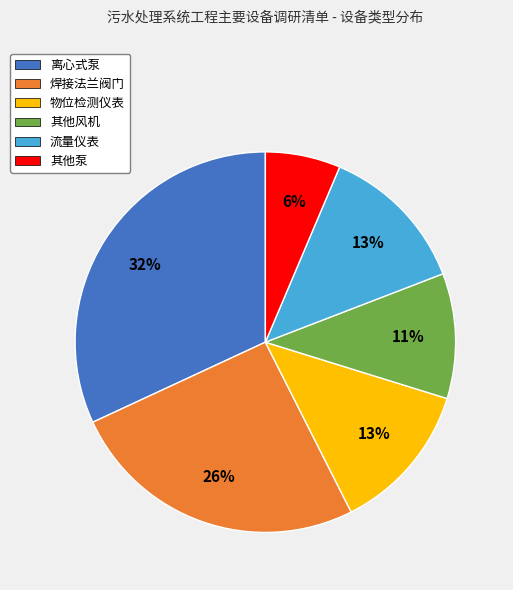

To the nearest percent, what is the combined percentage of 离心式泵 and 其他泵?

38%